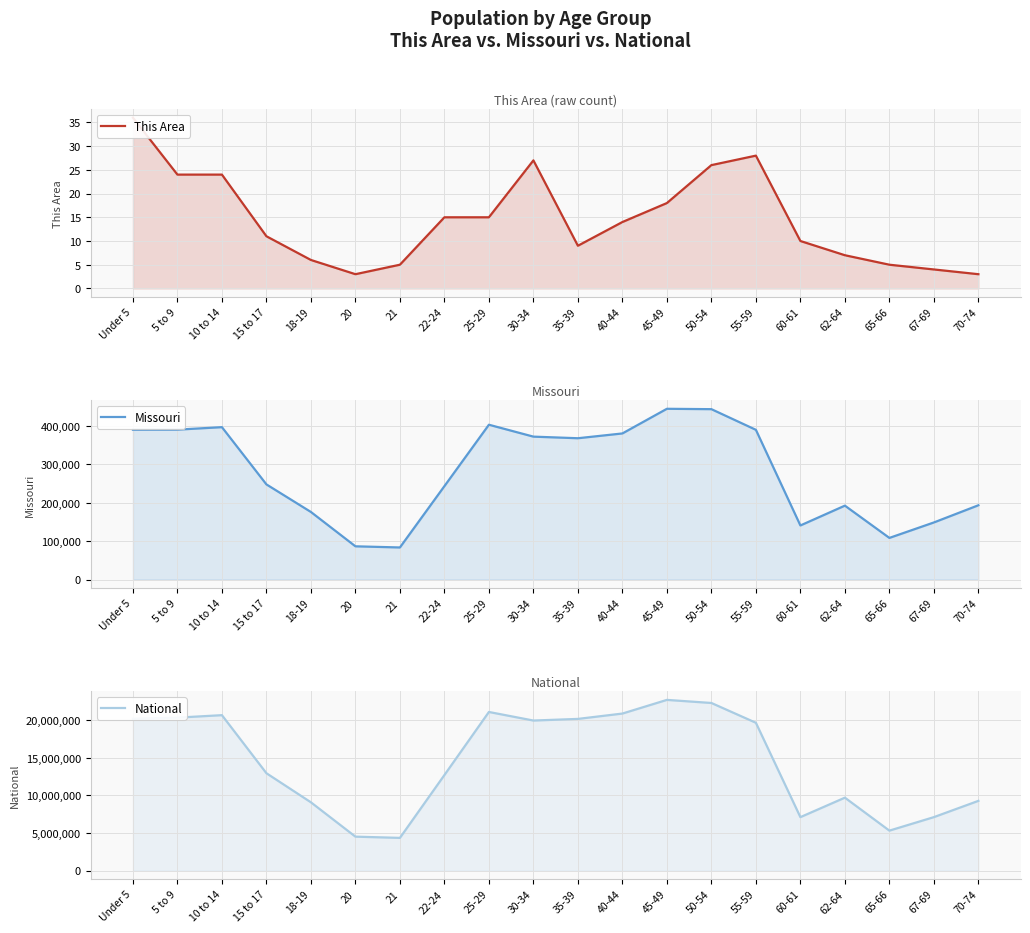

True or false: This Area and Missouri cross at least once.

False